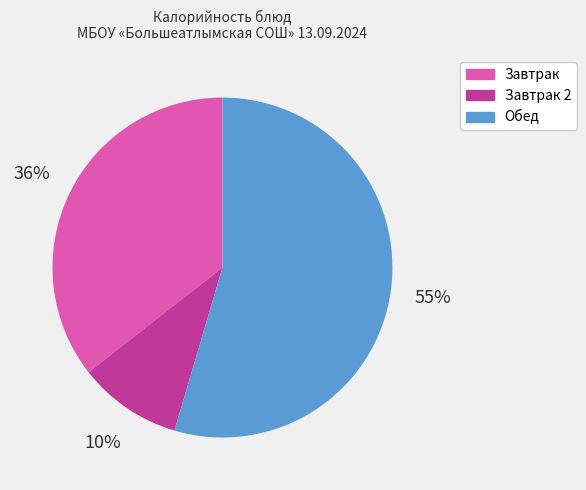

Is there a majority slice in this chart?

Yes